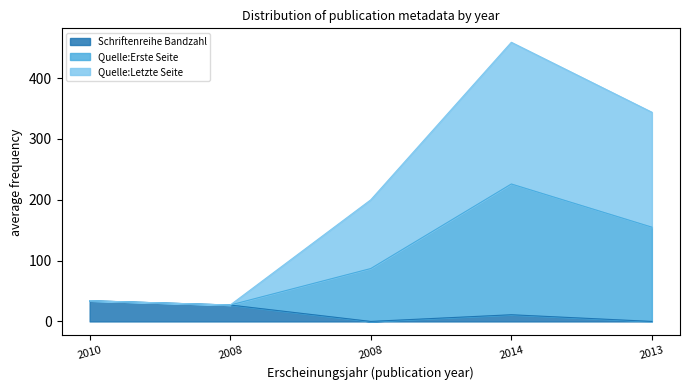

Which has a higher value, 2010 or 2014?

2010